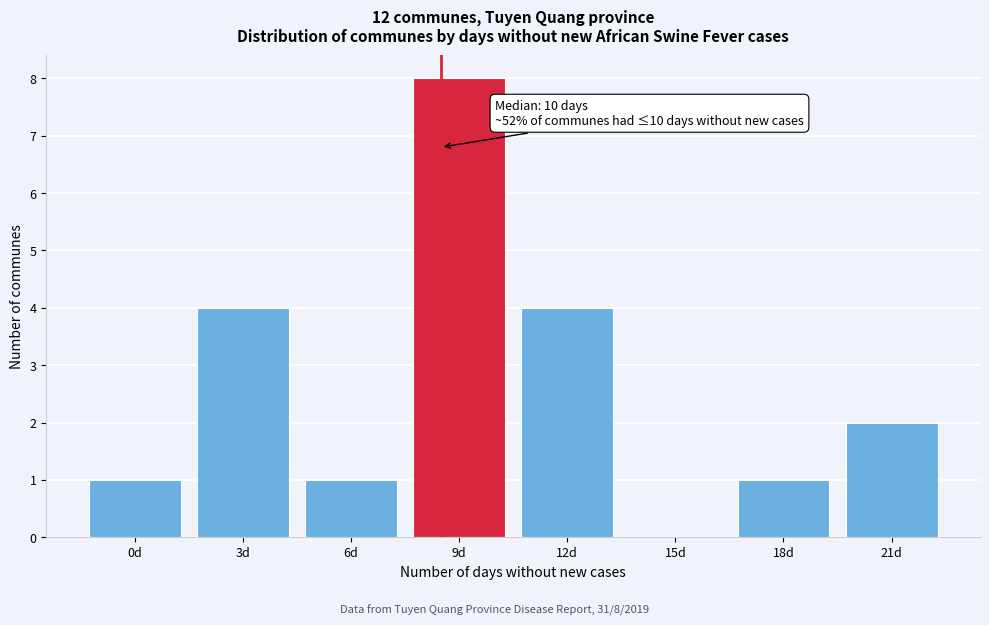

Reading left to right, transcribe all the data shown in this chart.

0d=1	3d=4	6d=1	9d=8	12d=4	15d=0	18d=1	21d=2